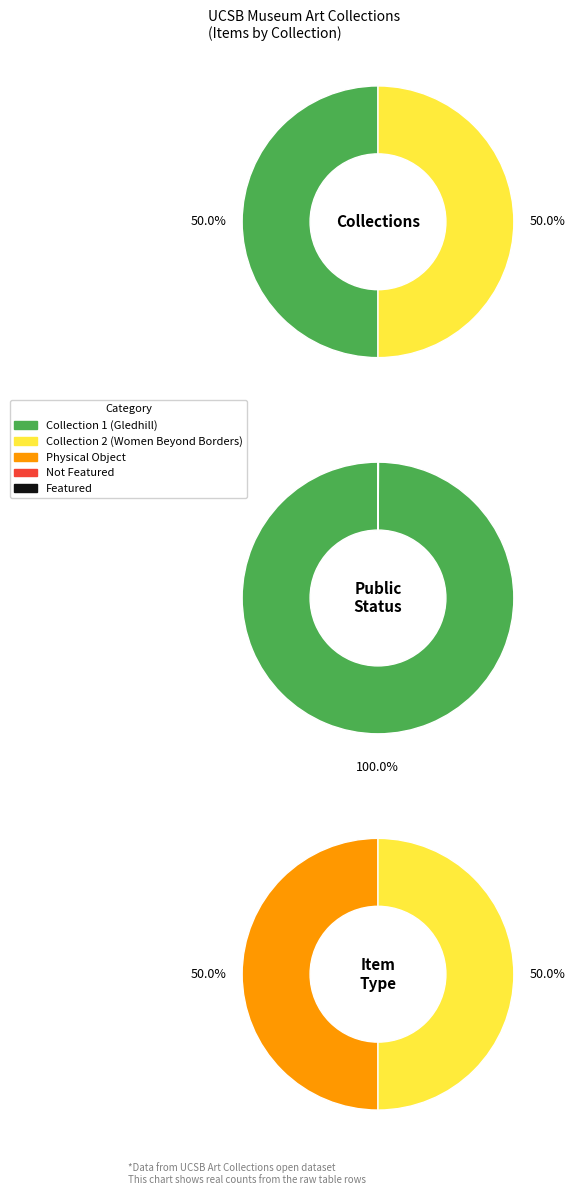

Count the number of slices in the pie.

2